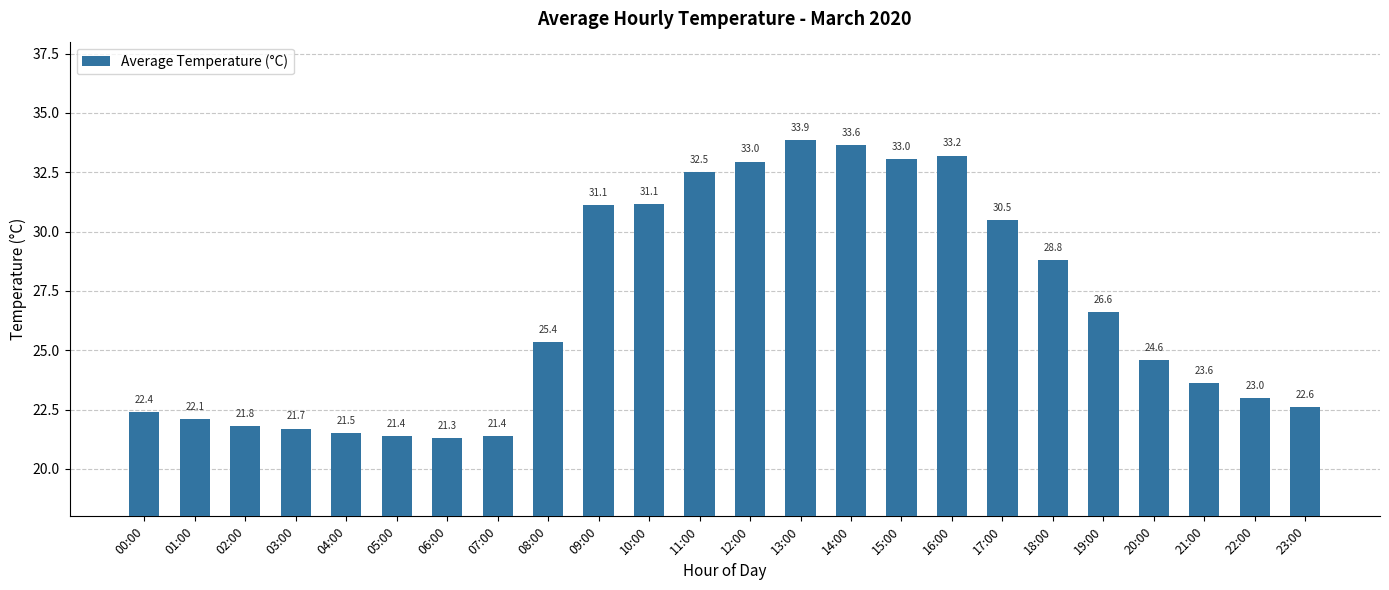

At which category does the chart reach its minimum across all series?

06:00